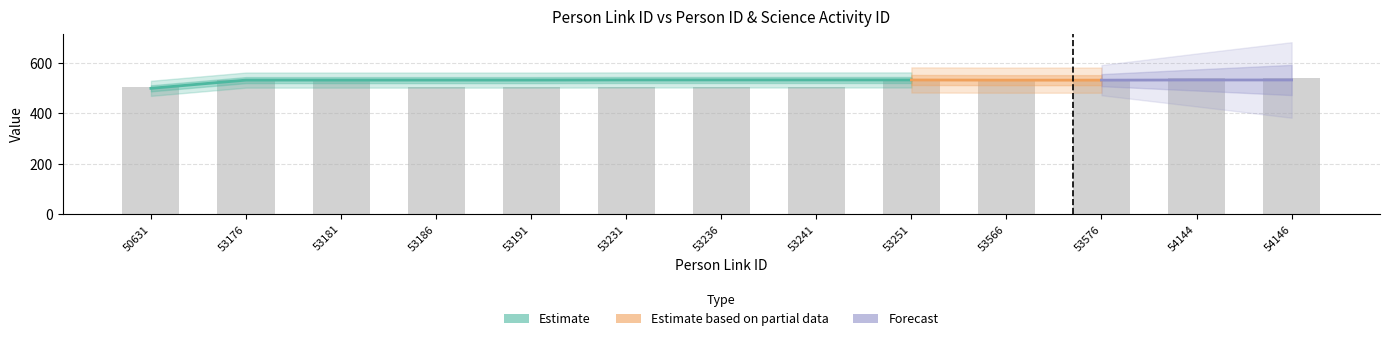

What is the value of the 13th bar from the left?

541.5